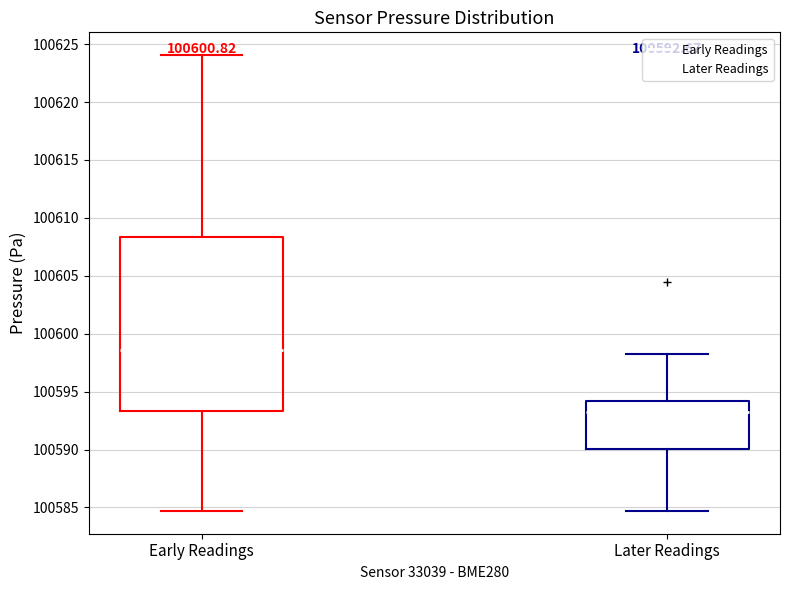

Which box's median line is the lowest?

Later Readings